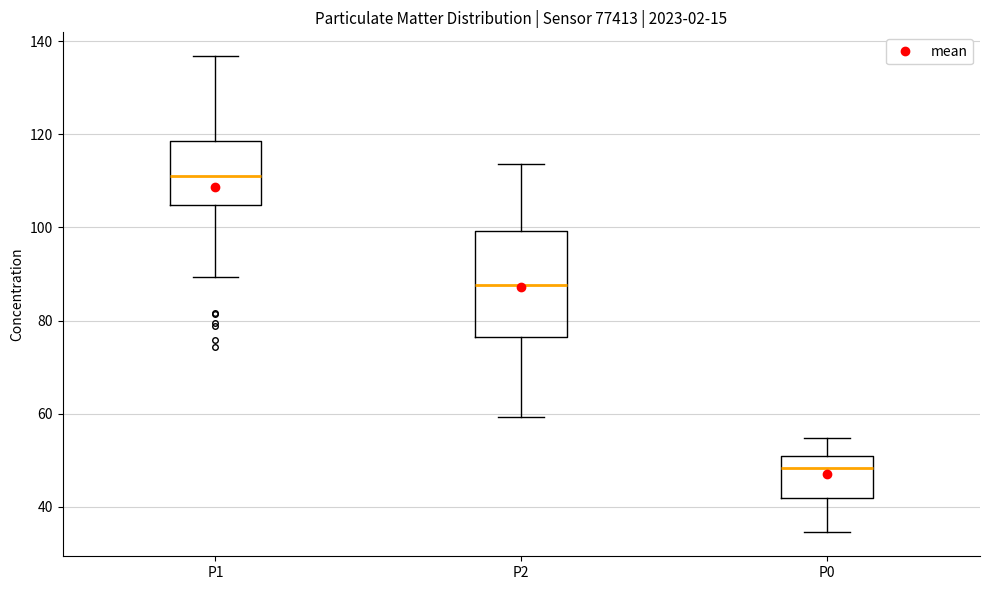

Reading left to right, read every box against the y-axis: the position of its median line, the range the box covers, and the ends of its whiskers. The values are not printed on the chart, so give them approximately, as read against the axis.

P1: median 112, box 104 to 118, whiskers 90 to 136
P2: median 88, box 76 to 100, whiskers 60 to 114
P0: median 48, box 42 to 52, whiskers 34 to 54